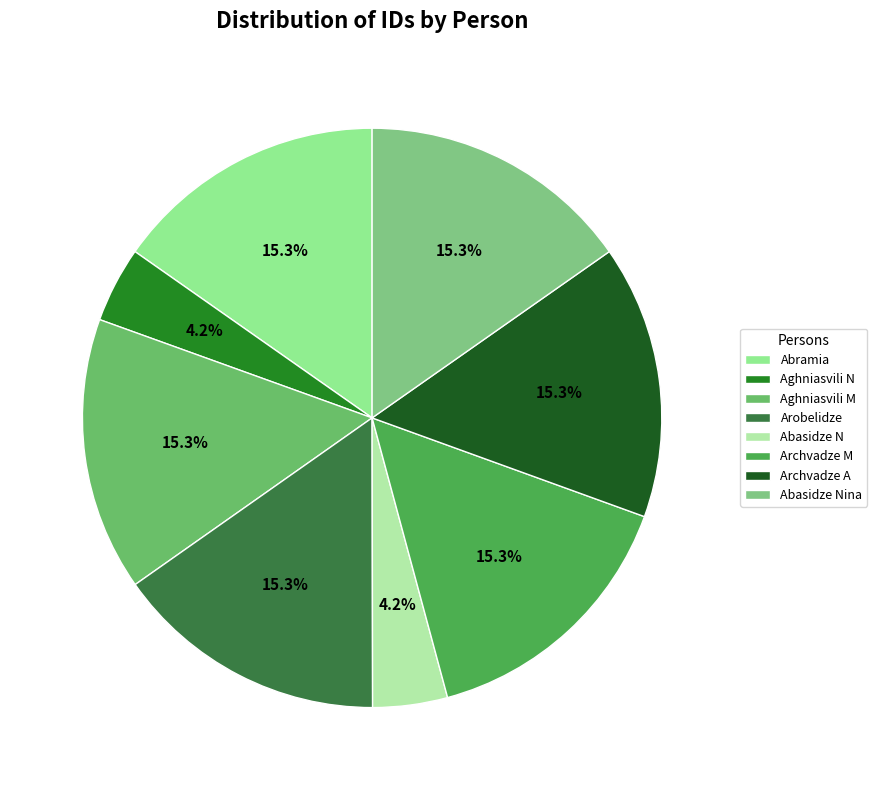

How many slices are in this pie chart?

8